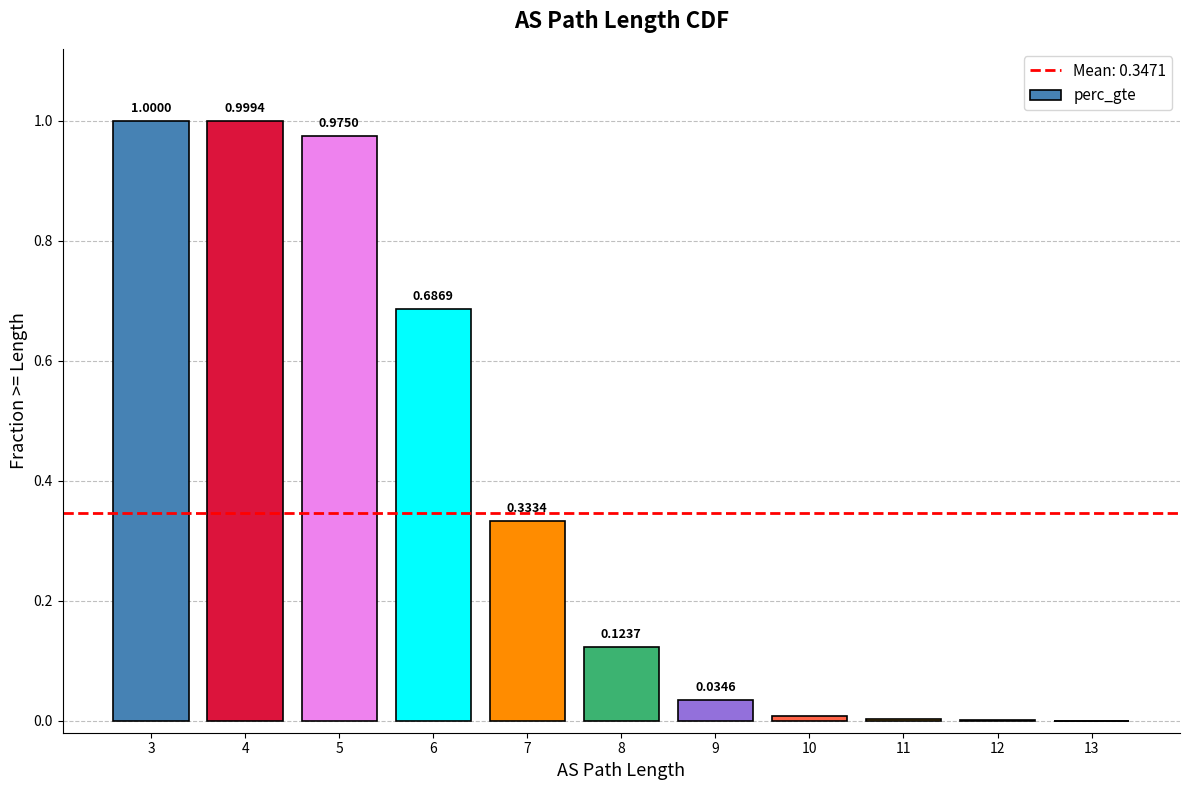

What is the change in value from 4 to 9?

-1.0